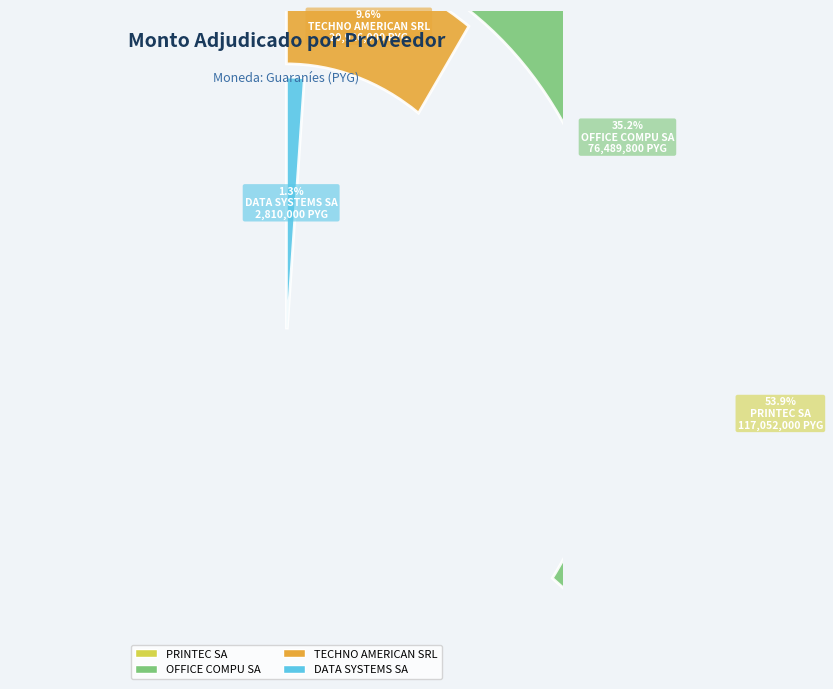

Combined, what portion of the pie is DATA SYSTEMS SA and OFFICE COMPU SA?

36.5%